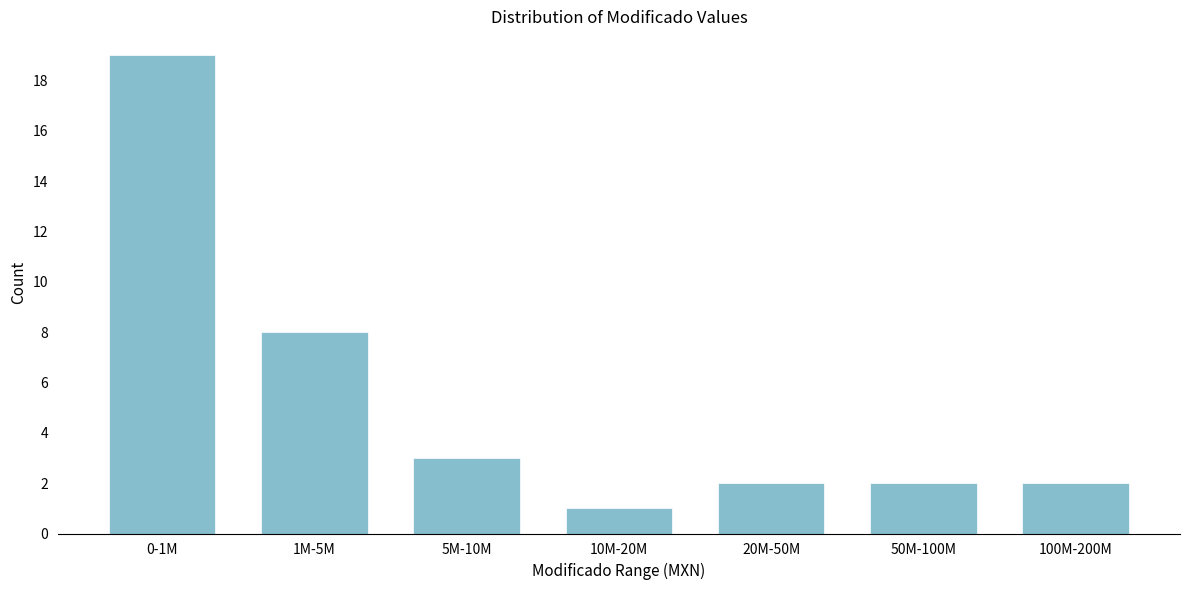

Reading left to right, list all the values displayed in this chart.

0-1M=19	1M-5M=8	5M-10M=3	10M-20M=1	20M-50M=2	50M-100M=2	100M-200M=2